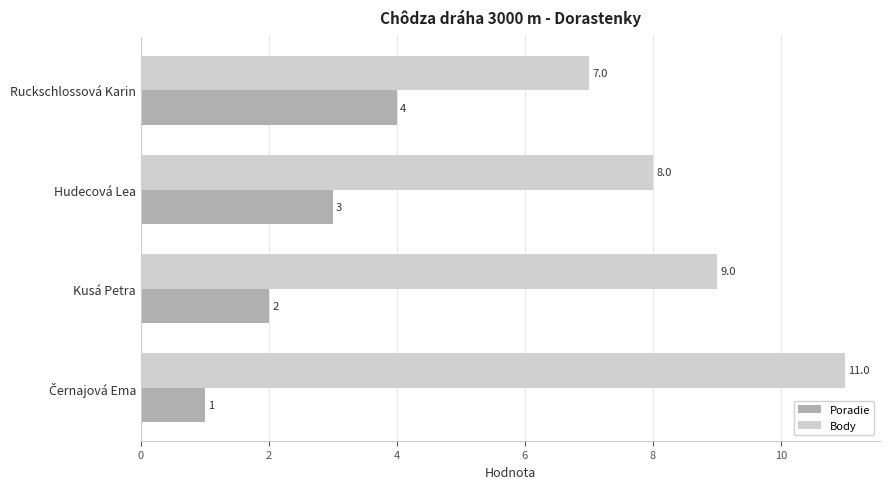

What are all the series names shown in the legend?

Poradie, Body